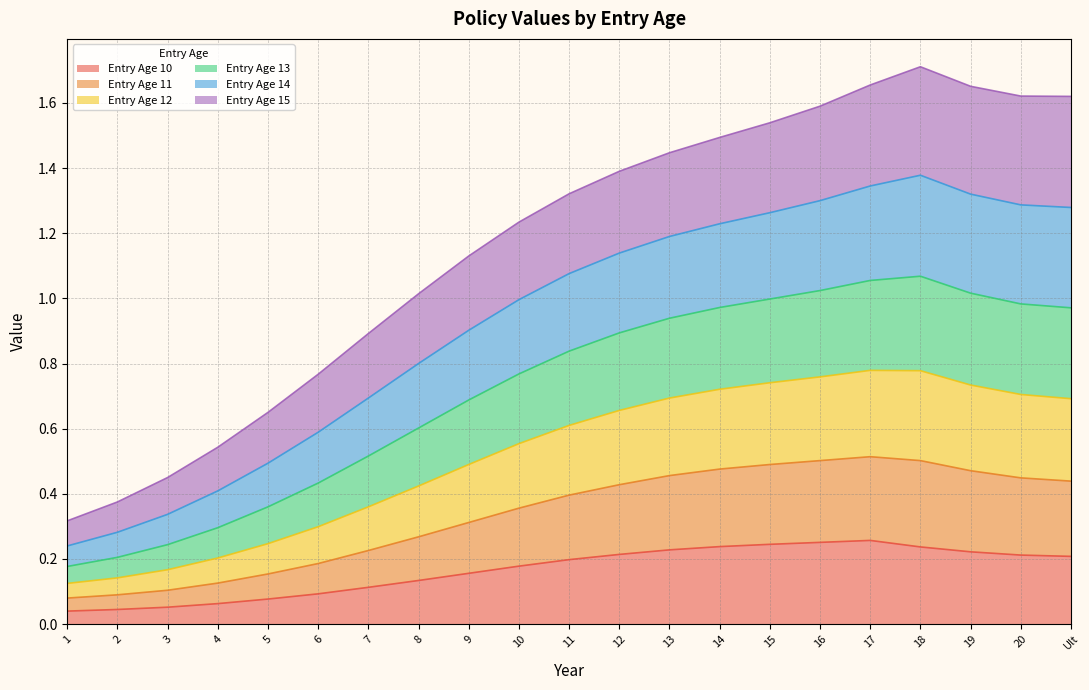

True or false: Entry Age 12 and Entry Age 14 cross at least once.

False